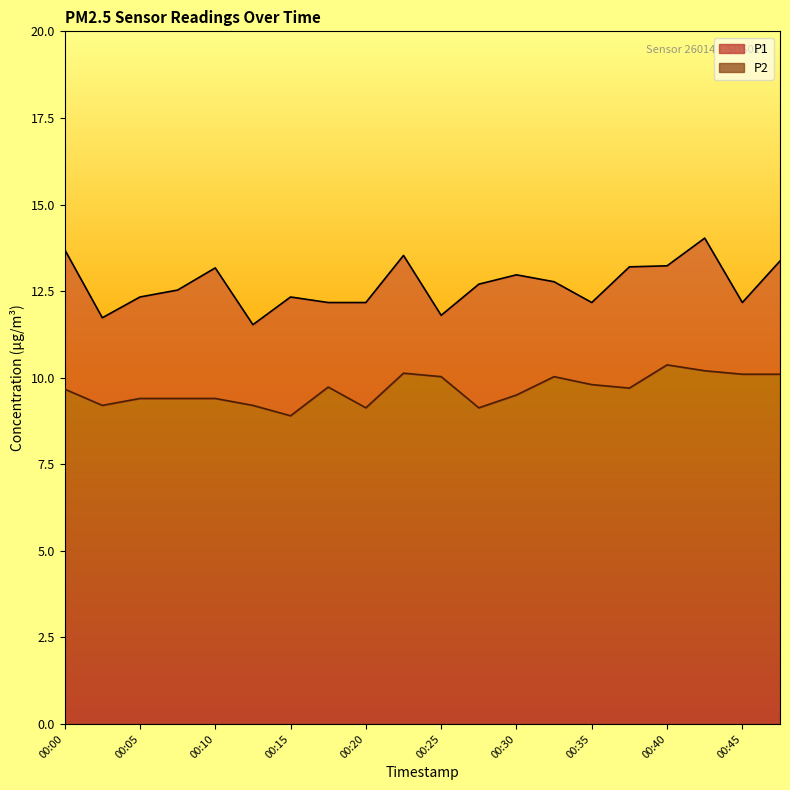

Does the chart display data point markers on the line(s)?

No